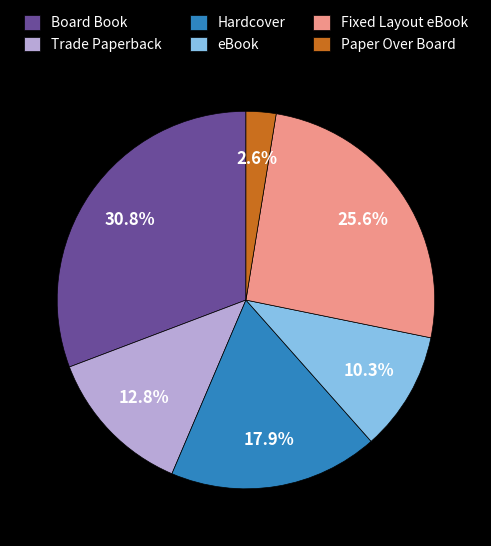

To the nearest percent, what is the combined percentage of Hardcover and Fixed Layout eBook?

44%